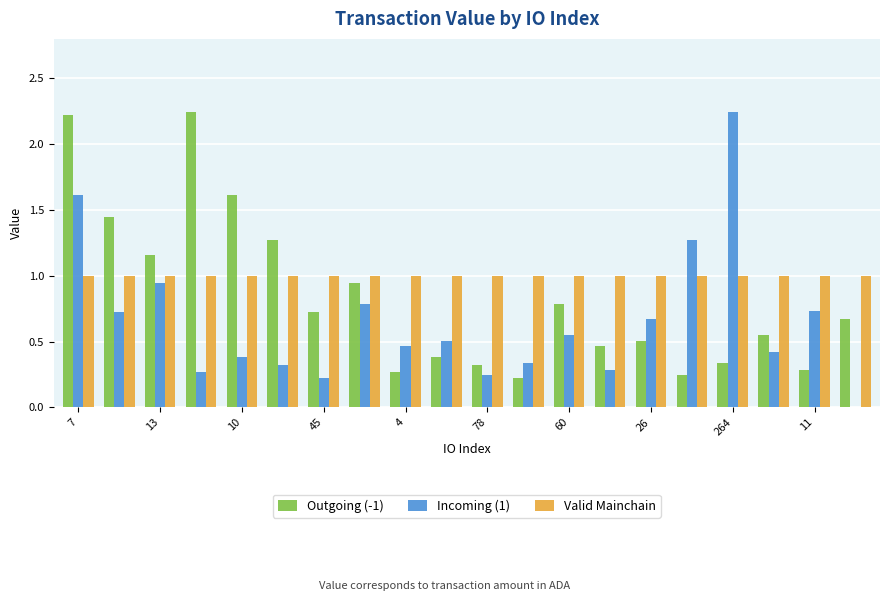

The value of Valid Mainchain at 26 is 1.0. True or false?

True